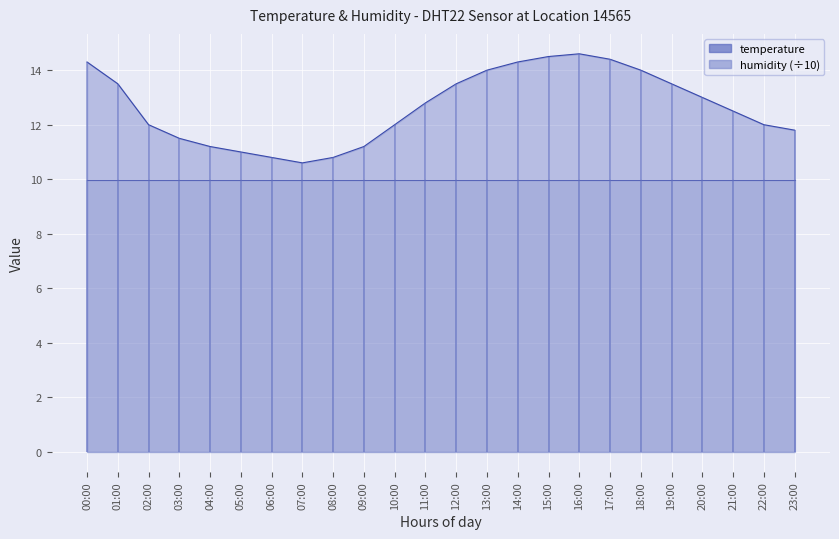

How many points are higher than both their immediate neighbors (excluding endpoints)?

1